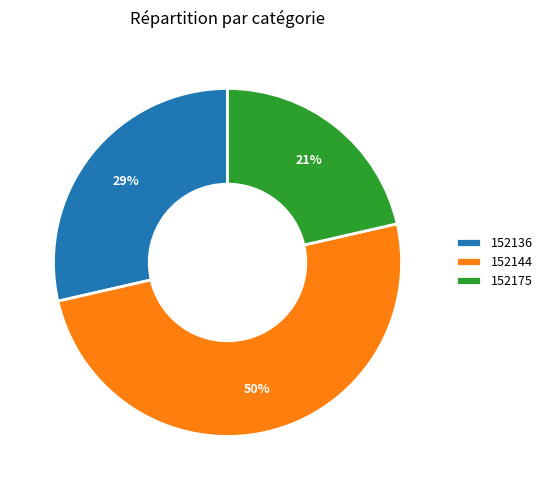

What percentage is the 152175 slice, to the nearest percent?

21%